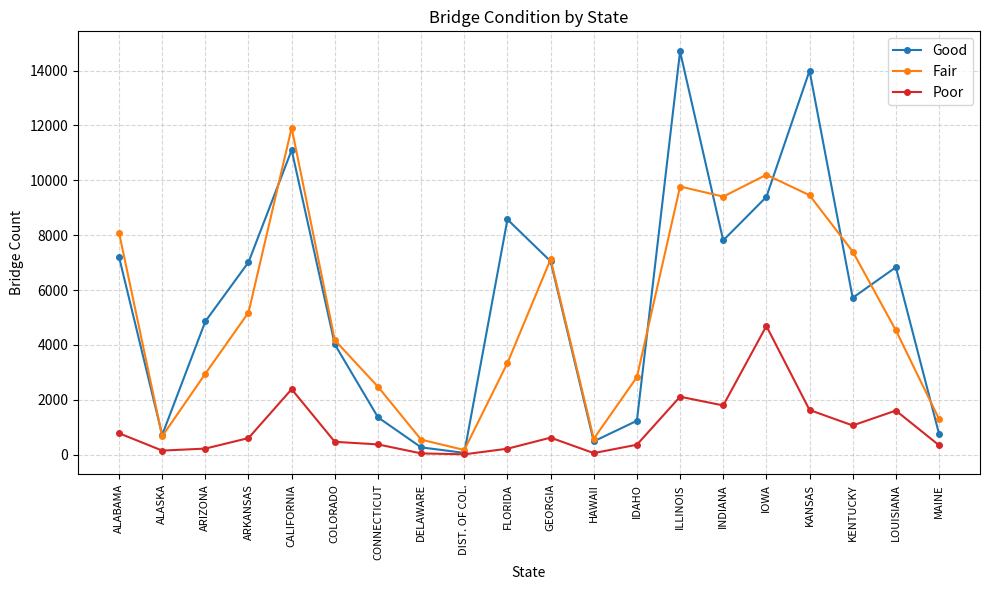

Which series has the widest spread of values?

Good